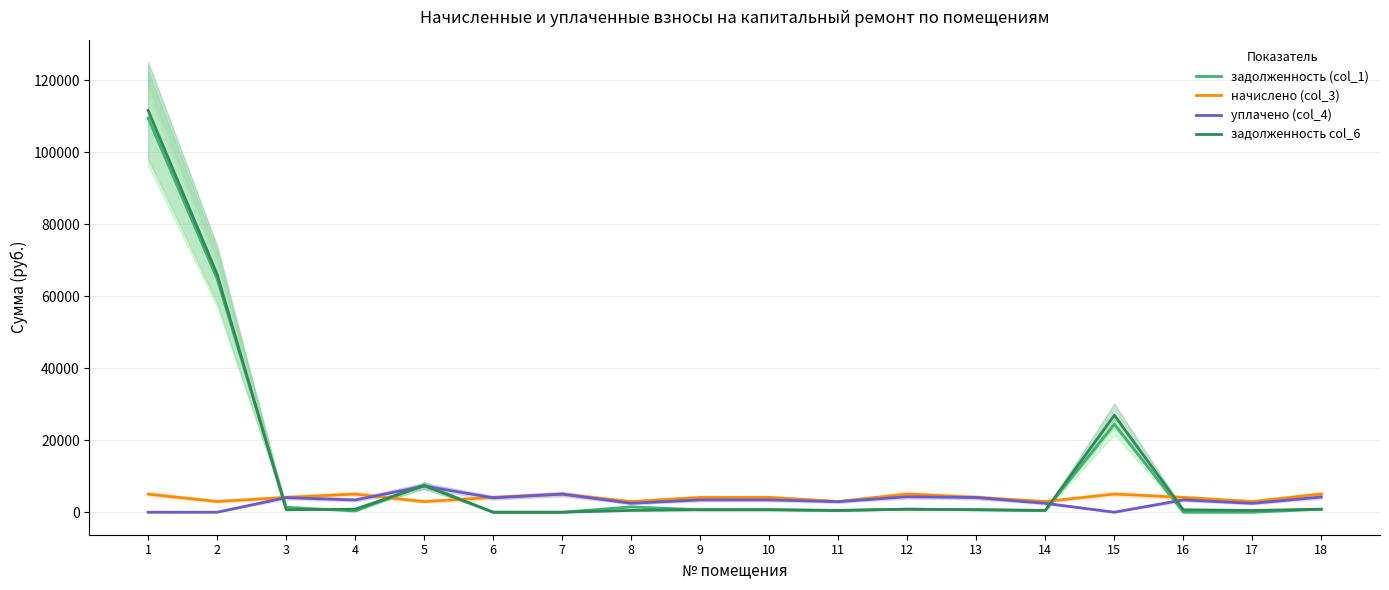

Where is the first local minimum for задолженность (col_1)?

4